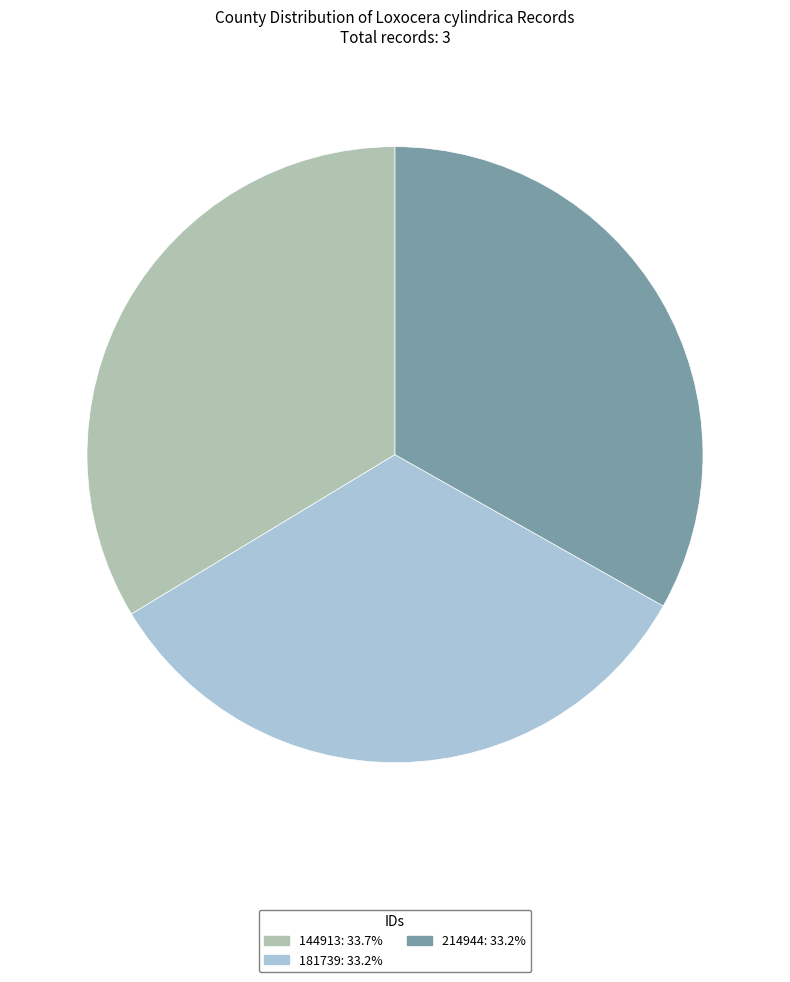

Combined, do 144913 and 214944 account for over 50%?

Yes